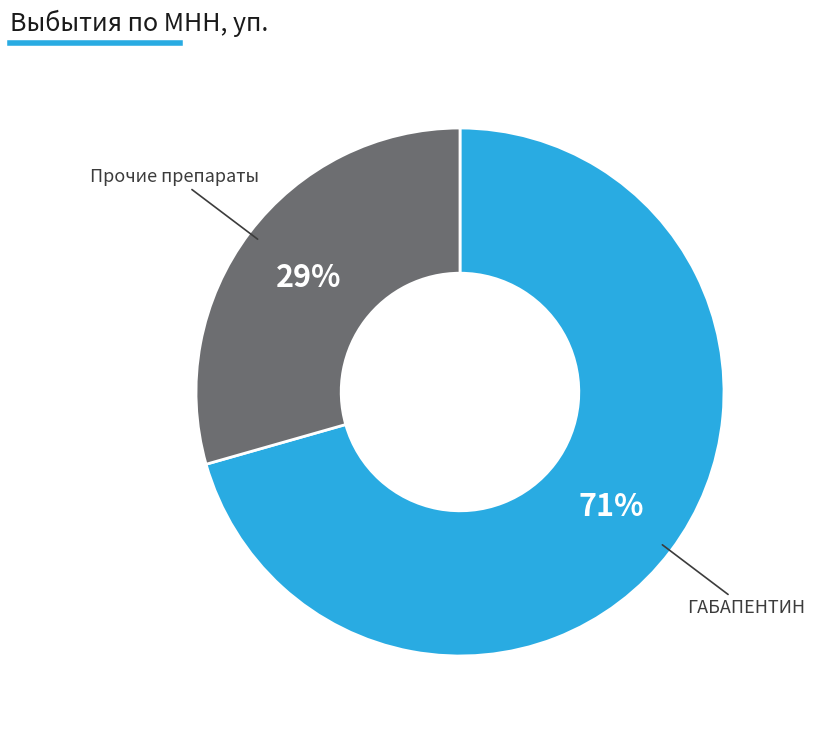

Does any single category account for the majority?

Yes